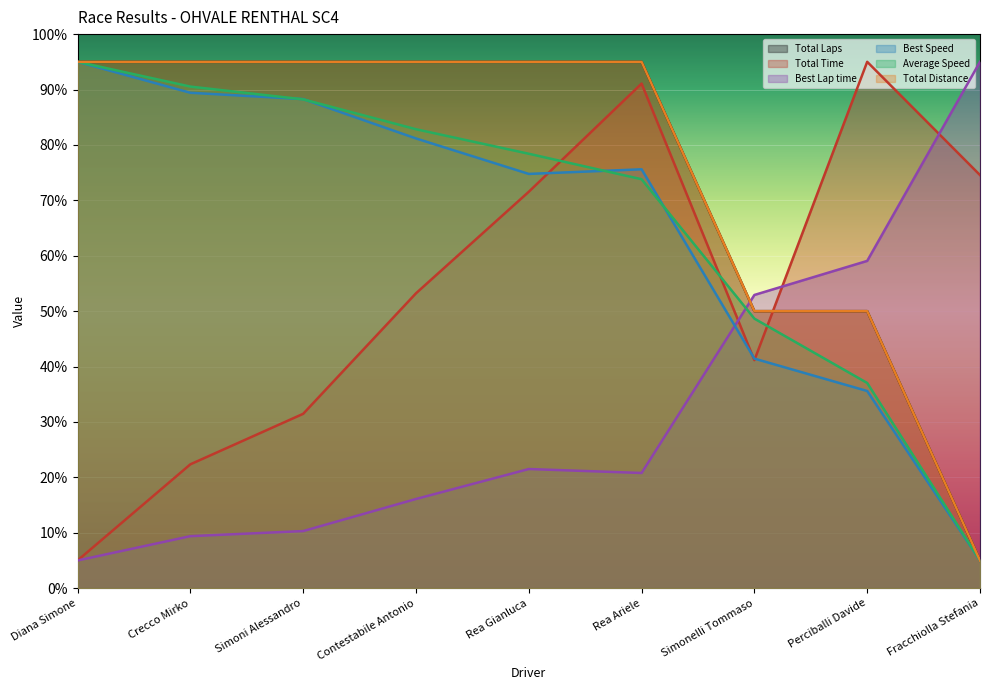

How many categories are shown in the chart?

9